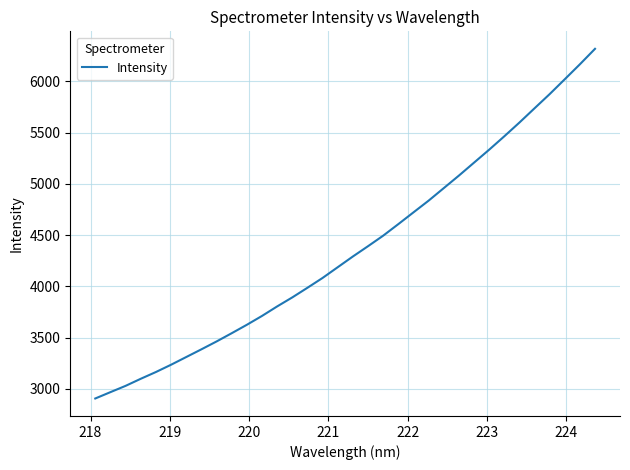

What is the difference between the second highest and second lowest values?

3199.5